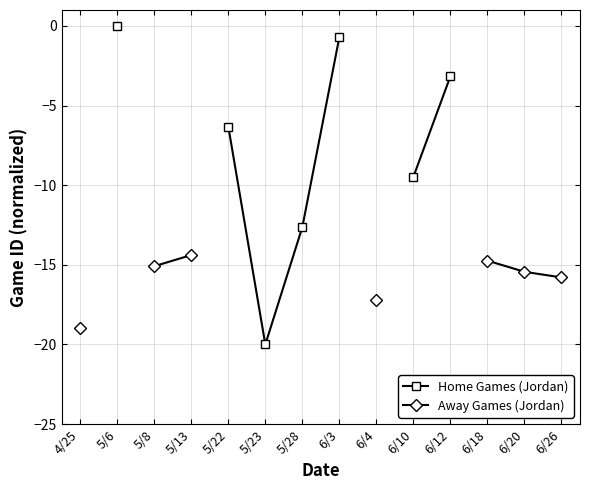

True or false: Home Games (Jordan) has a value of -6.3 at 5/22.

True